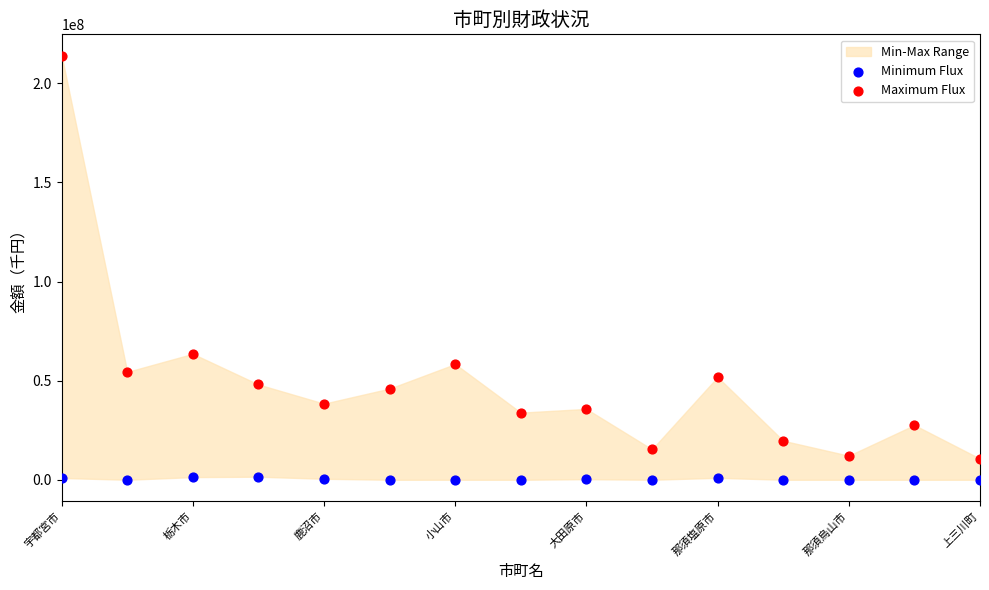

Across all series, what Y value is closest to 107020914?

63544149